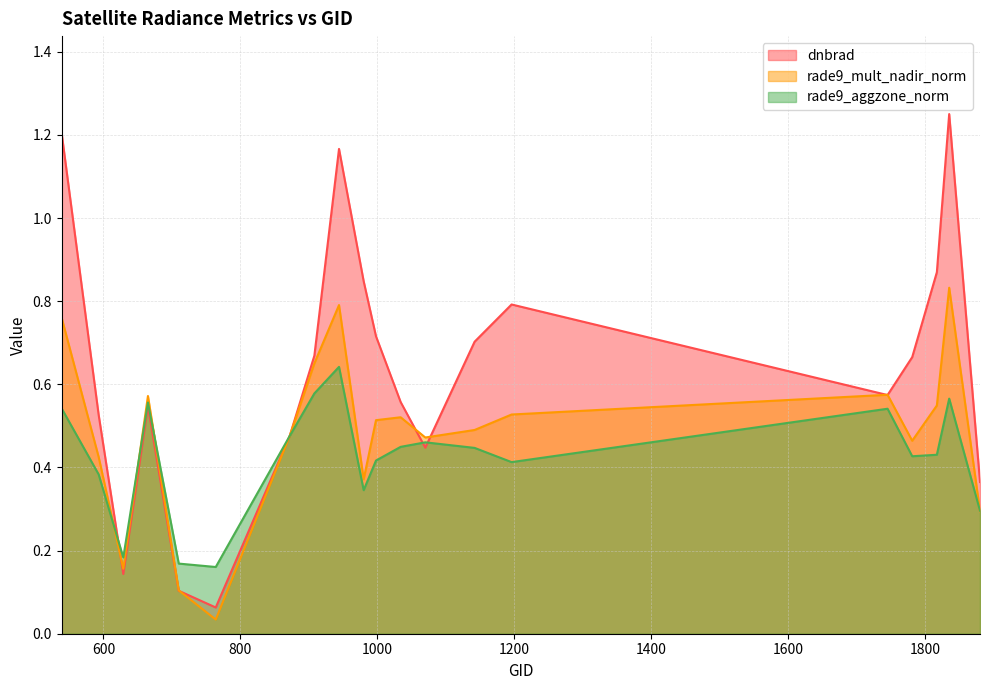

True or false: rade9_mult_nadir_norm and dnbrad cross at least once.

True